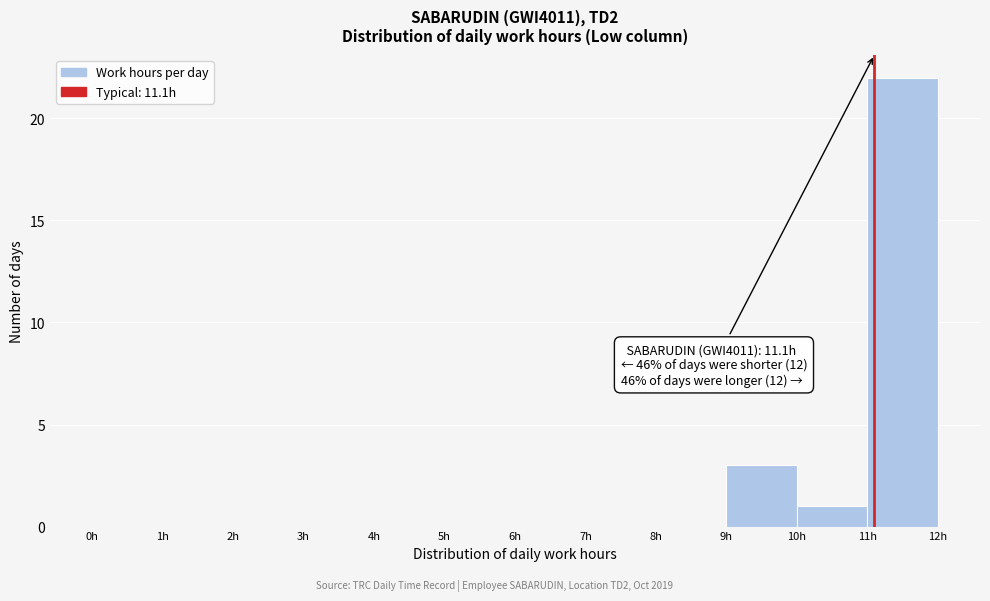

Over which range of the x-axis is the bar tallest?

11 to 12